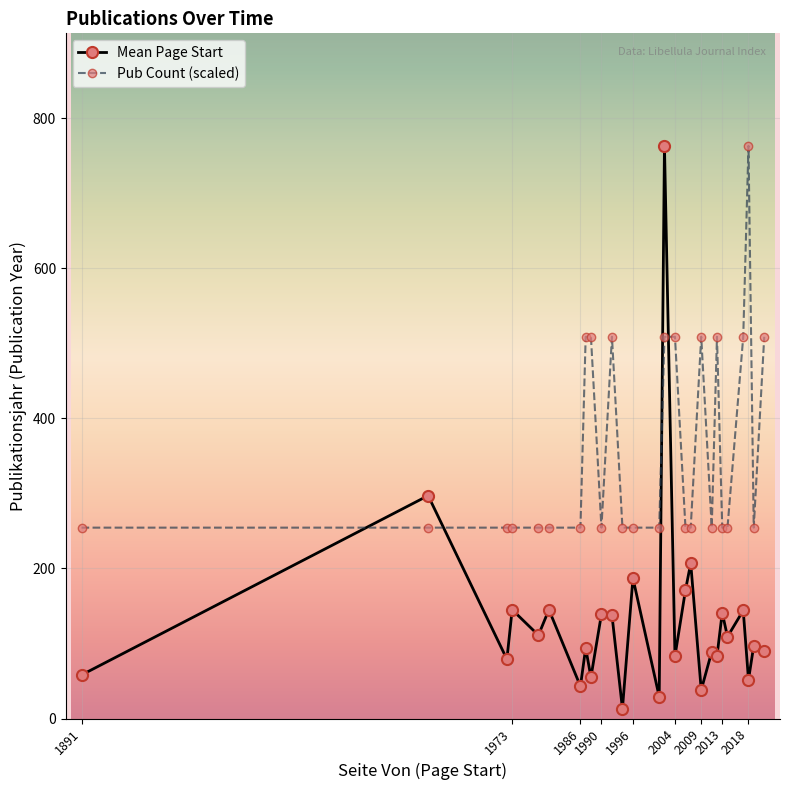

What is the lowest value of the Pub Count (scaled) series?

254.3